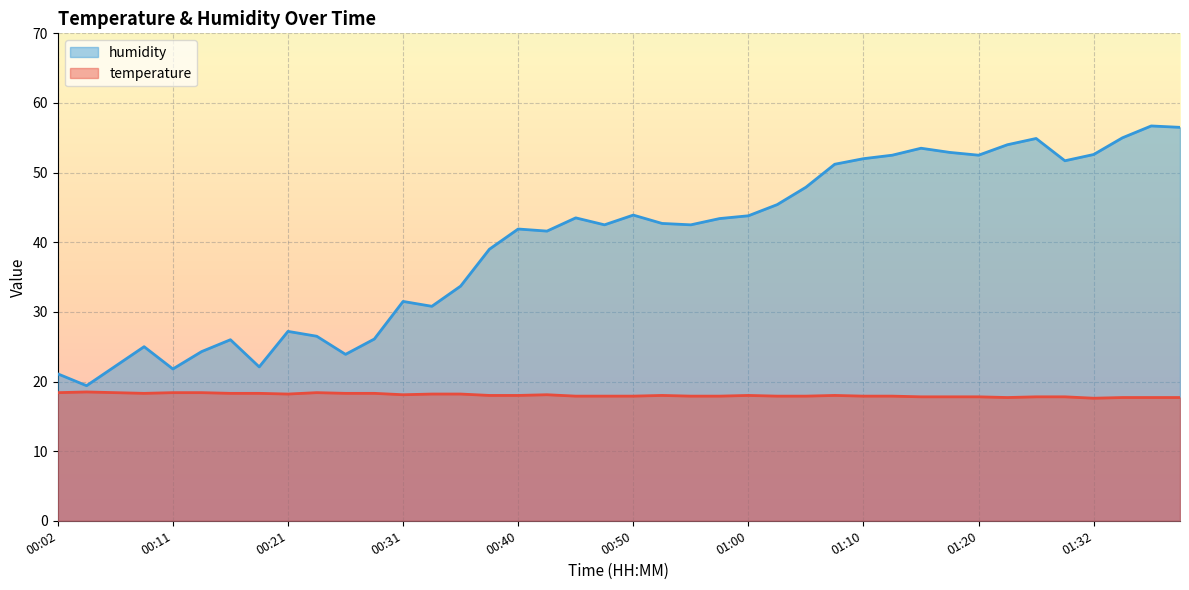

True or false: temperature has a value of 17.9 at 01:10.

True